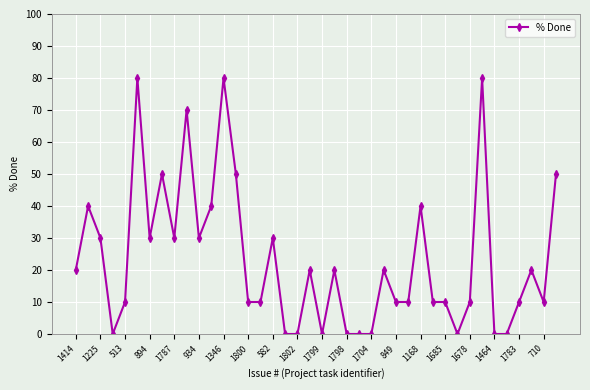

True or false: the data has more than 1 interior local peaks.

True